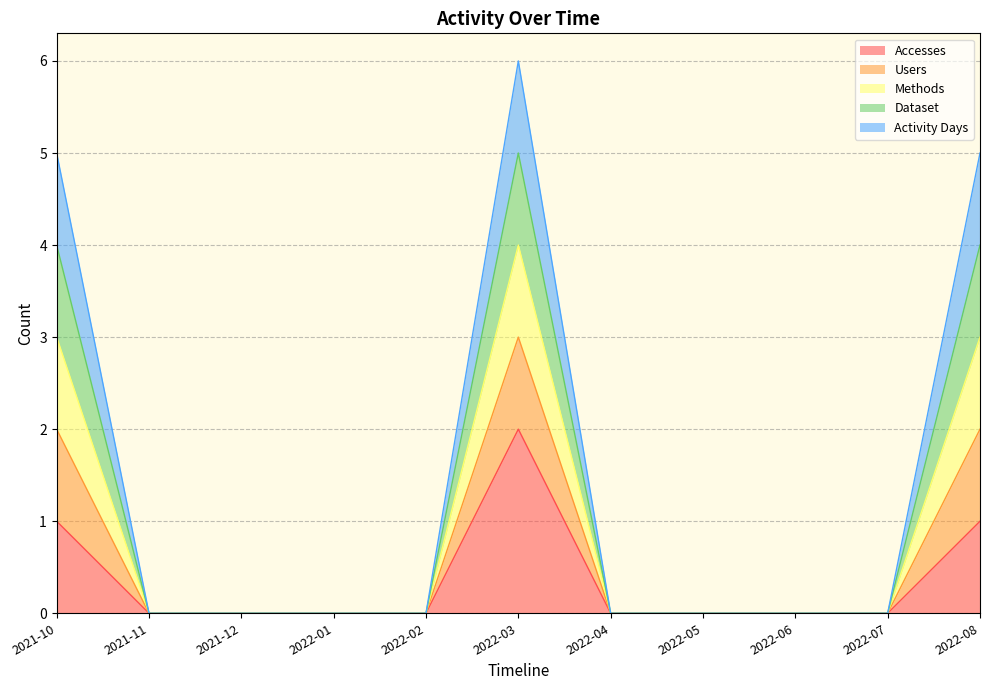

What is the sum of all Accesses values?

4